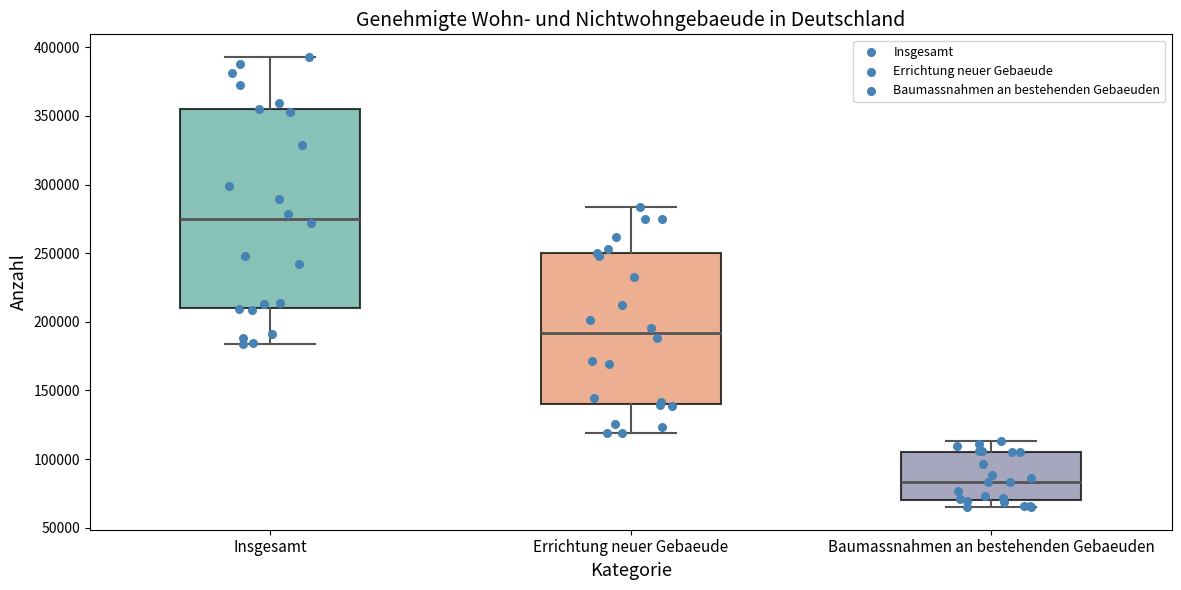

Which box has the highest median line?

Insgesamt